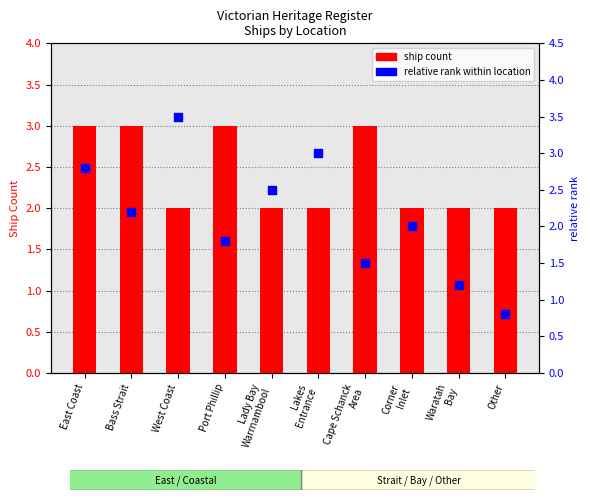

What is the total value across all series at Other?

2.8